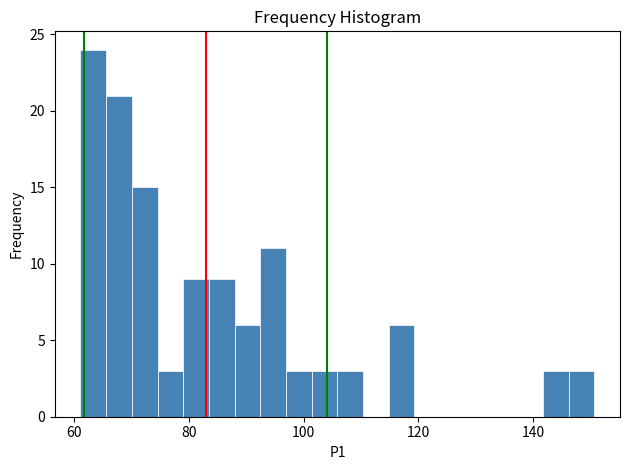

Around what value on the x-axis is the tallest bar? Give the approximate position of its centre, as read against the axis.

64